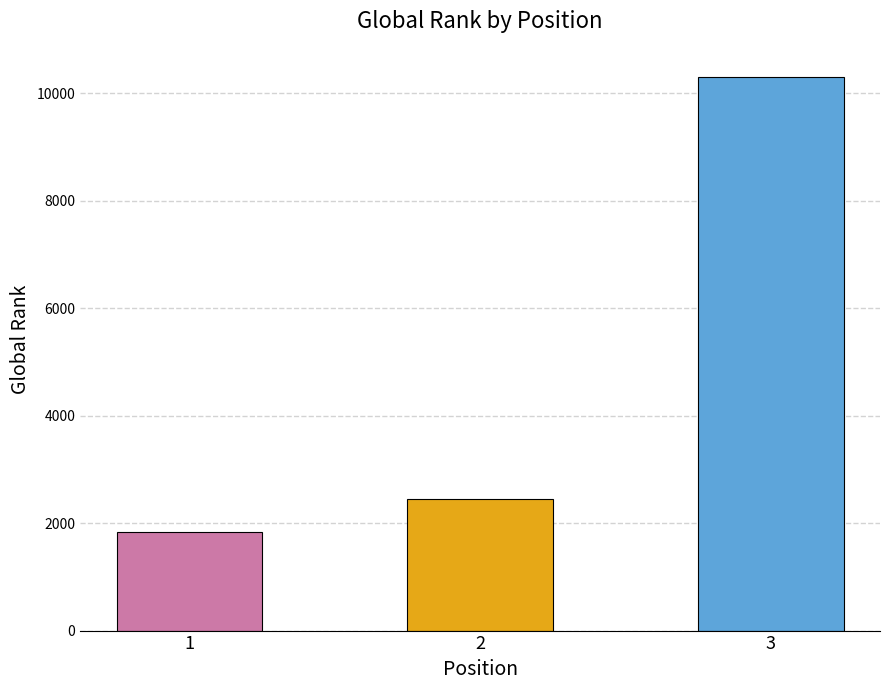

At which label is the value closest to 6067?

2